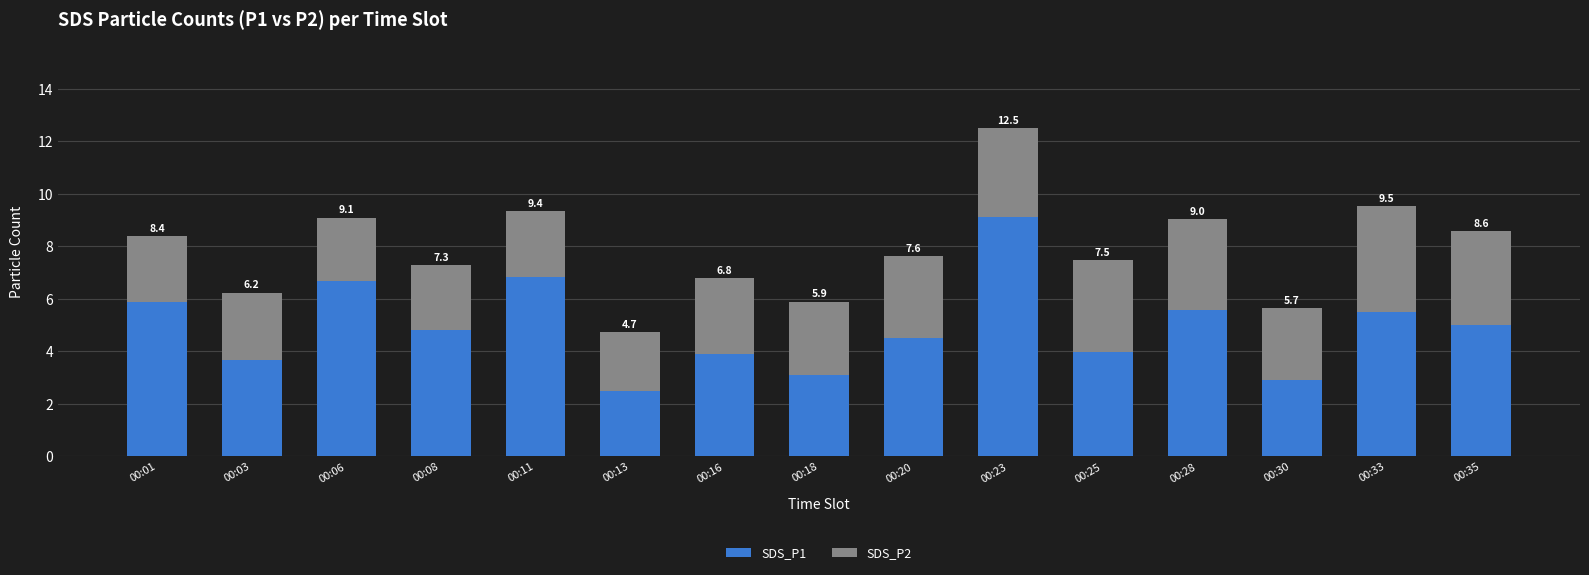

Does the chart contain any negative values?

No